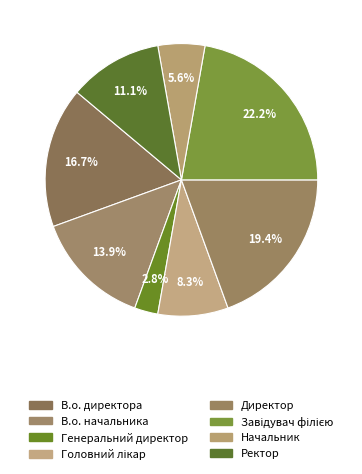

Count the number of slices in the pie.

8